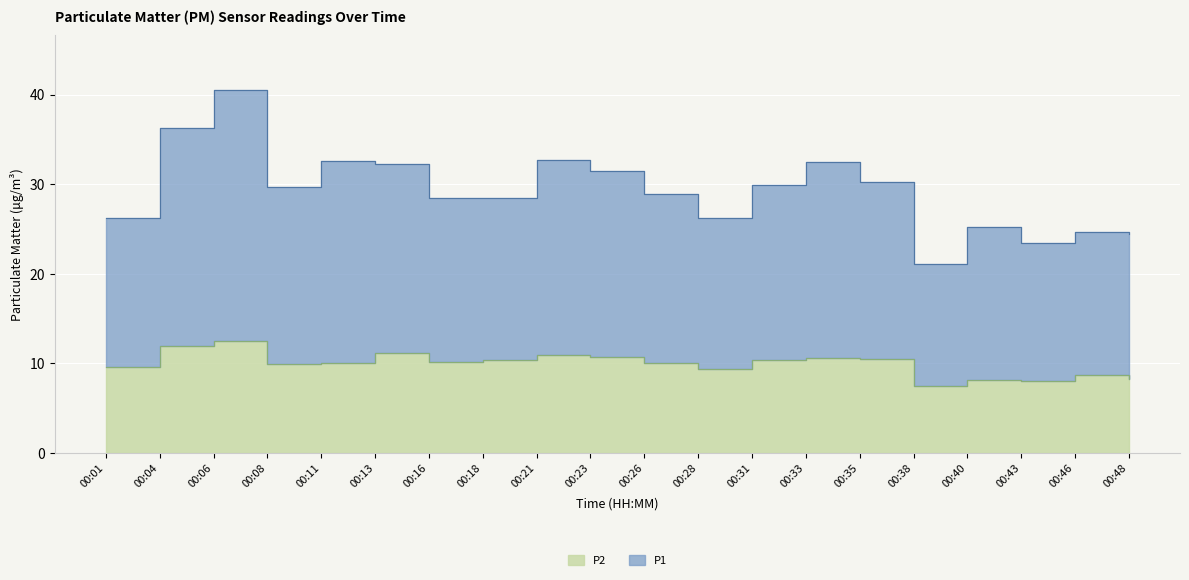

Reading right to left, list all the values displayed in this chart.

P1: 24.5	24.7	23.4	25.2	21.1	30.3	32.5	29.9	26.2	28.9	31.5	32.7	28.5	28.5	32.3	32.6	29.7	40.6	36.3	26.2
P2: 8.2	8.7	8.0	8.1	7.4	10.5	10.6	10.3	9.3	10.1	10.7	10.9	10.3	10.2	11.2	10.0	10.0	12.5	11.9	9.6